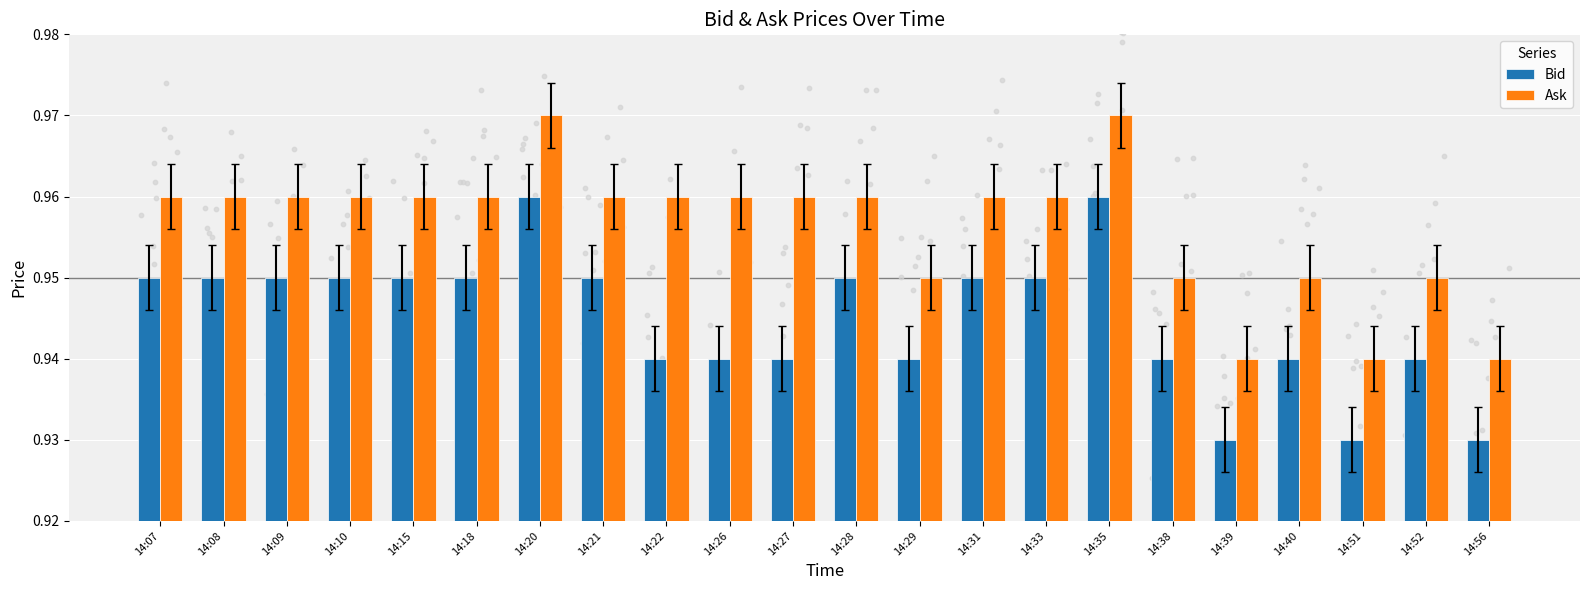

Which series reaches the maximum Y coordinate?

Ask